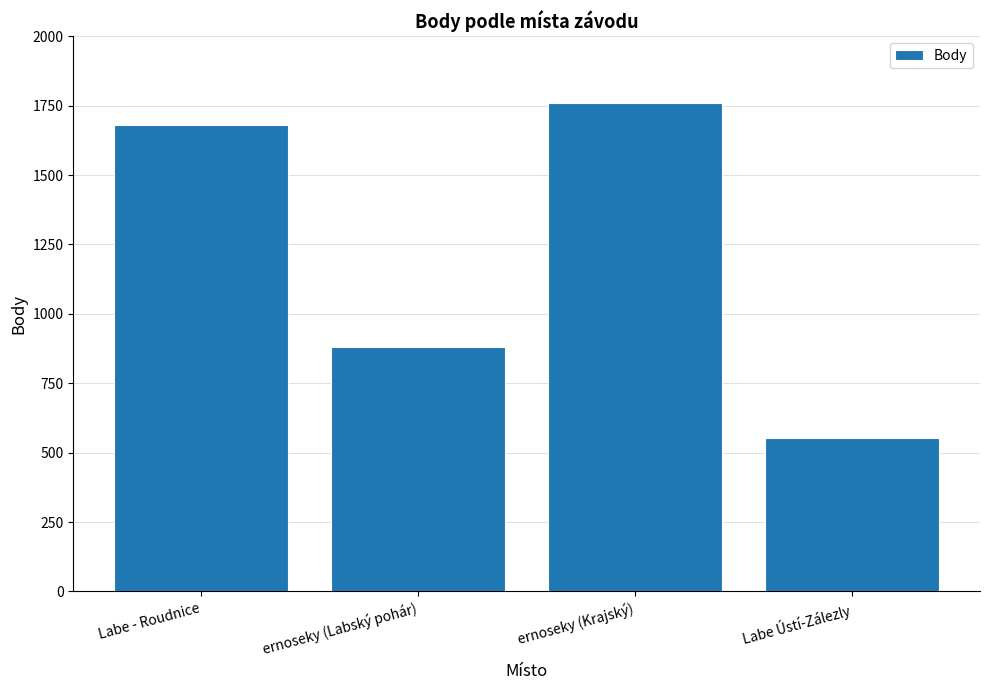

What is the difference between the maximum and second lowest values?

879